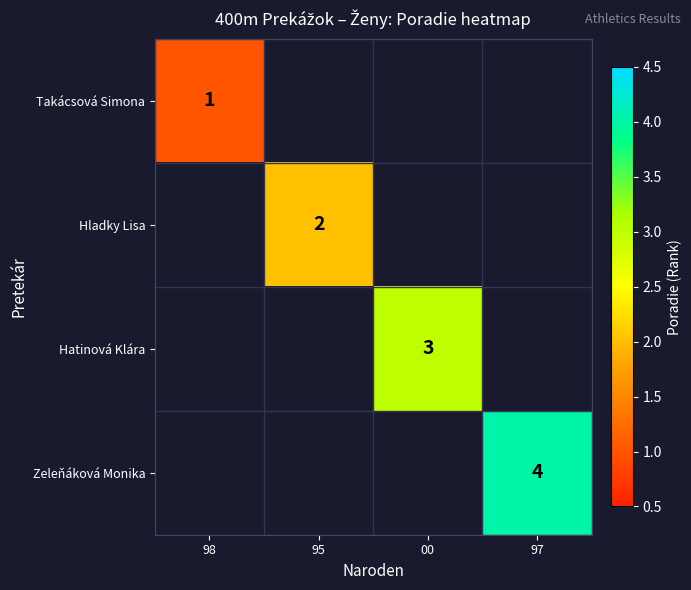

The Takácsová Simona series shows 0 at 98. True or false?

False